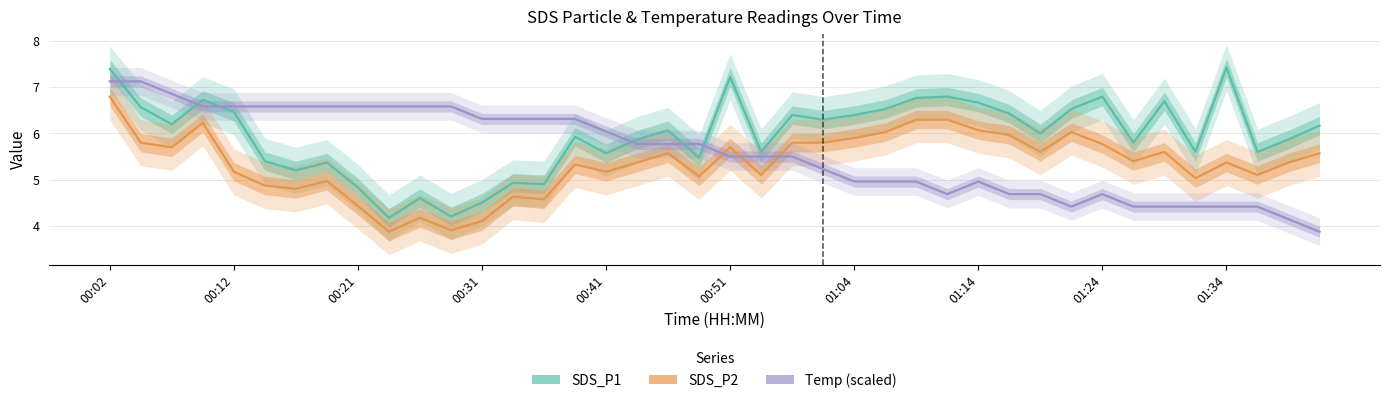

What is the difference between the Temp (scaled) values at 18 and 25?

0.8